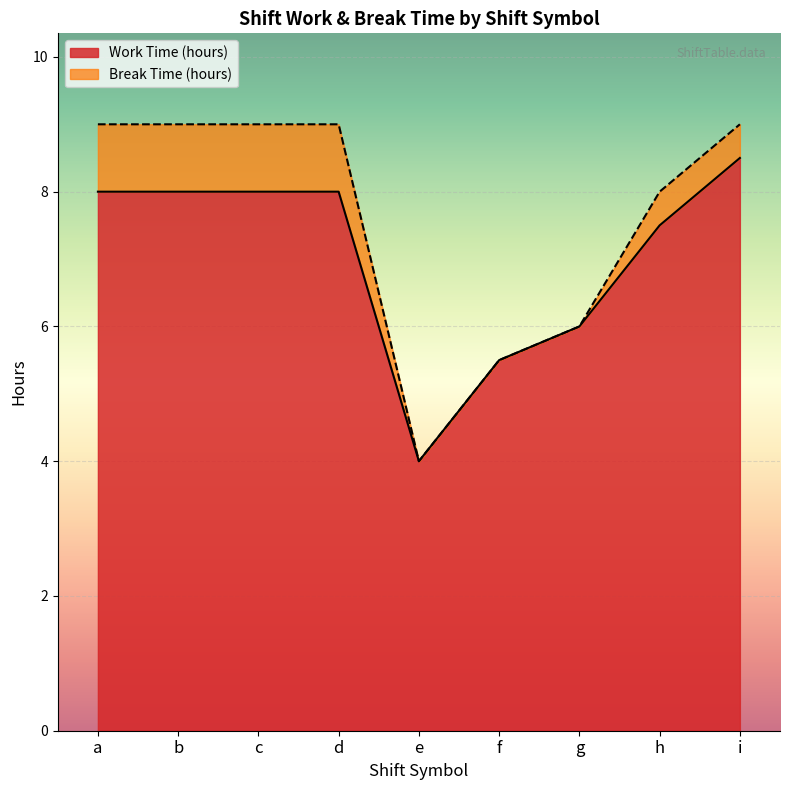

What is the approximate value at c?

8.0